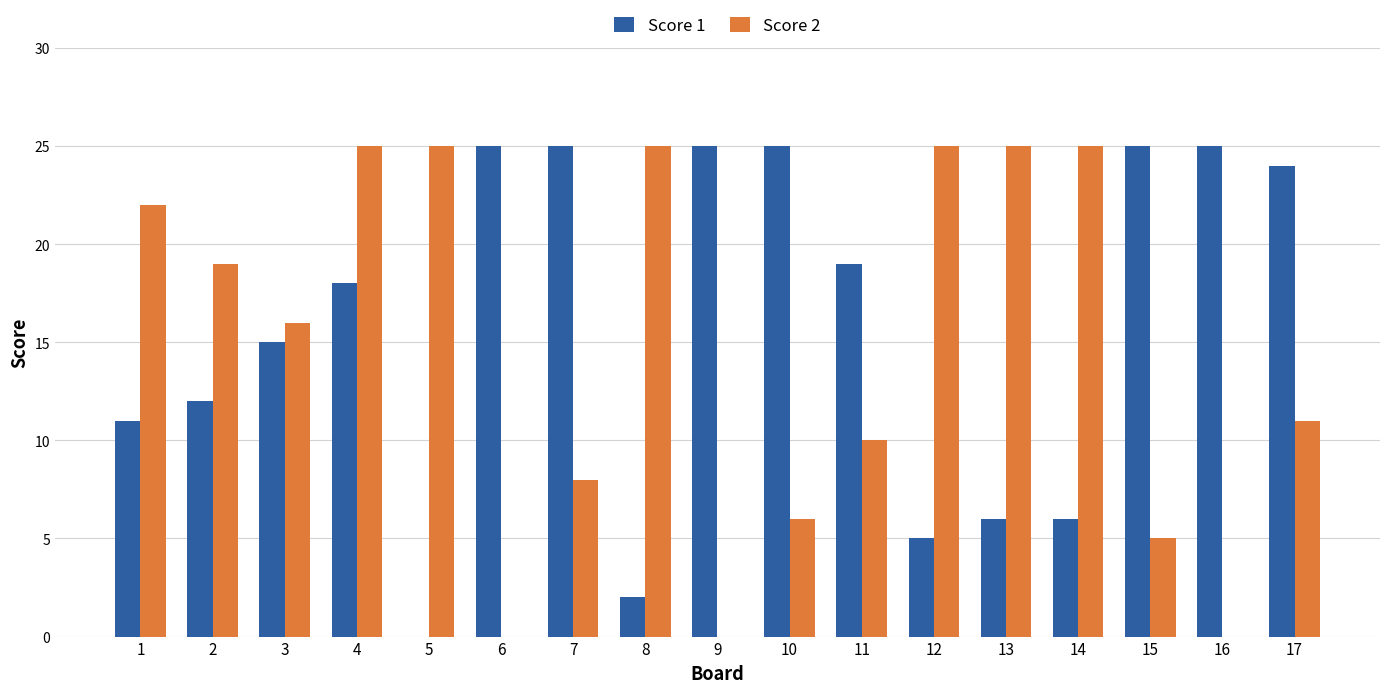

How many values in Score 1 are above zero?

16